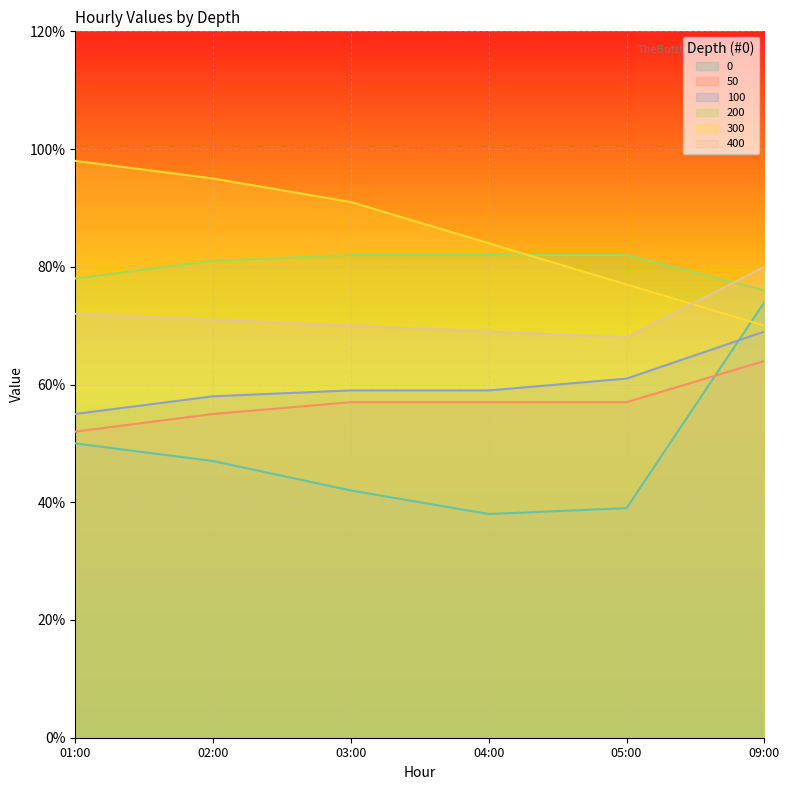

Which category has the lowest value in the 100 series?

01:00